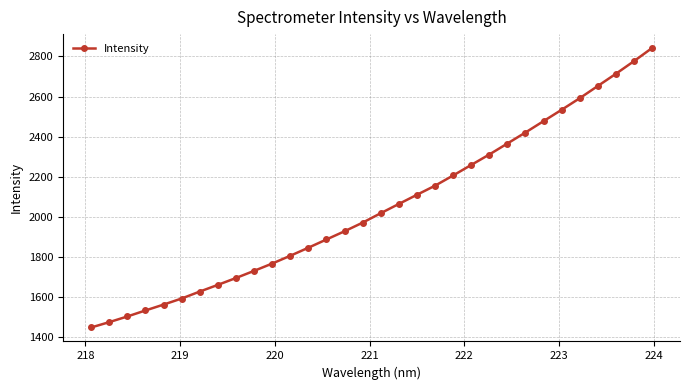

What is the maximum value shown in the chart?

2841.8